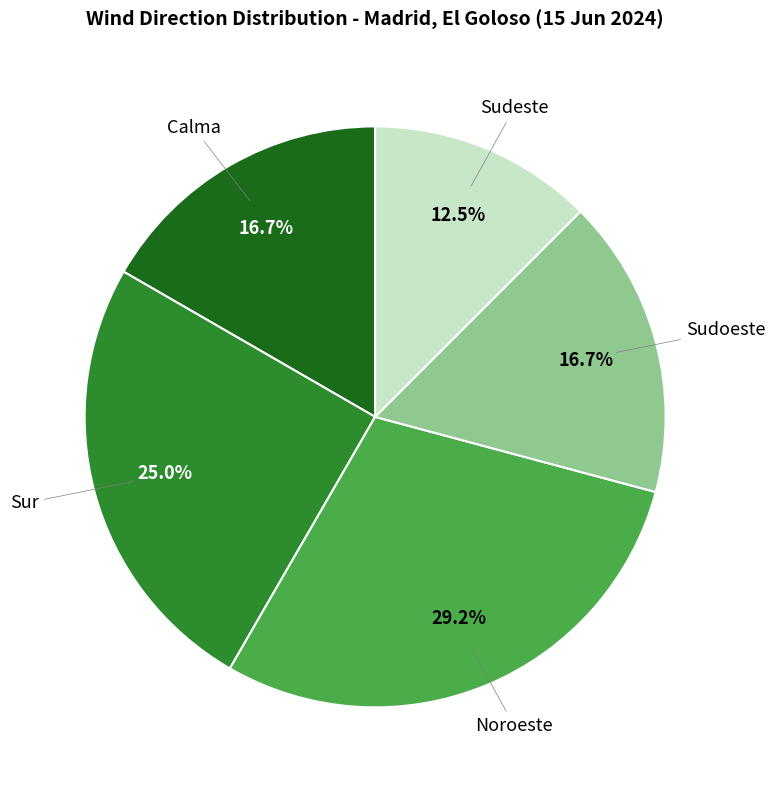

To the nearest percent, what is the difference between the Sudoeste and Calma slice percentages?

0%